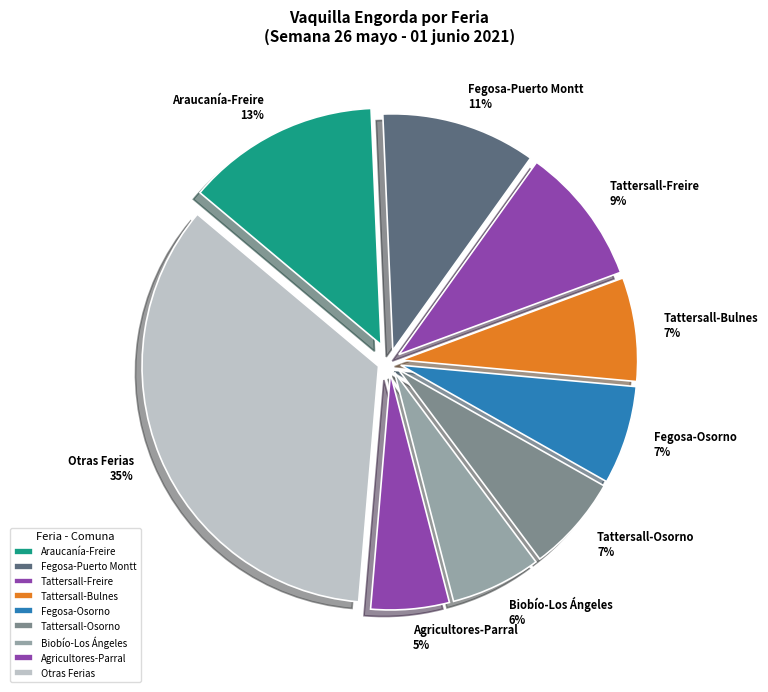

Do Otras Ferias and Agricultores-Parral together represent more than half of the pie?

No